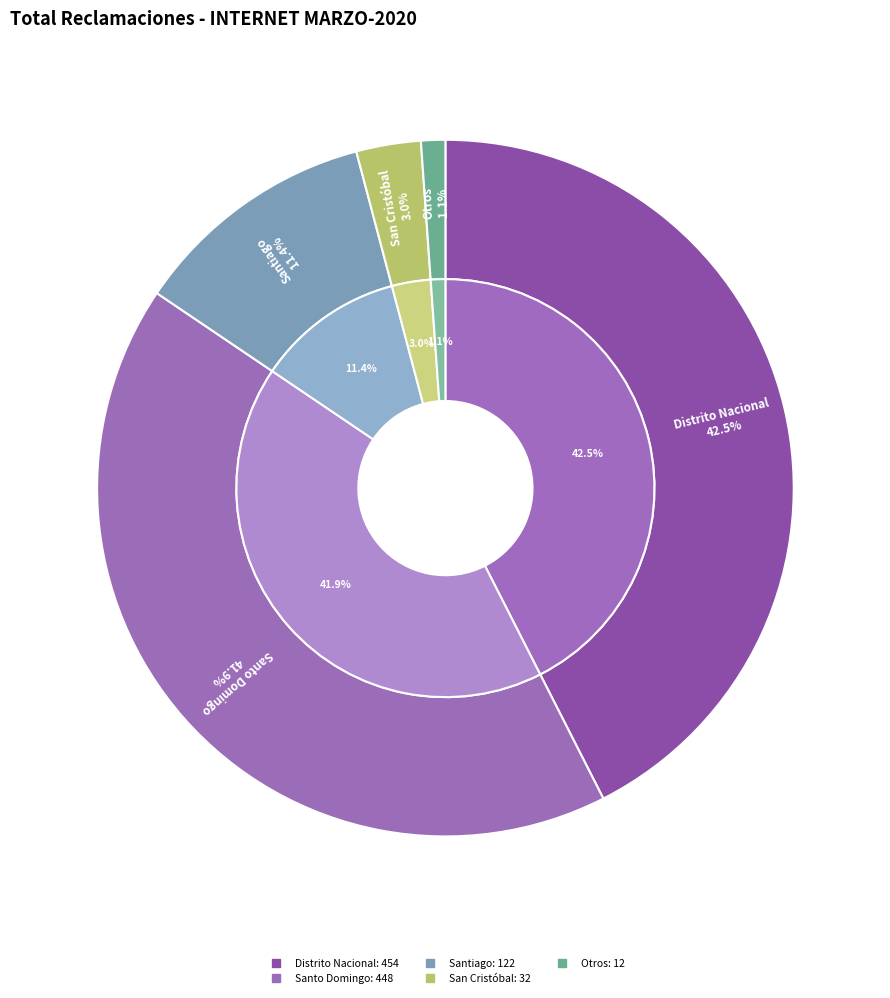

What is the largest slice in the pie chart?

Distrito Nacional